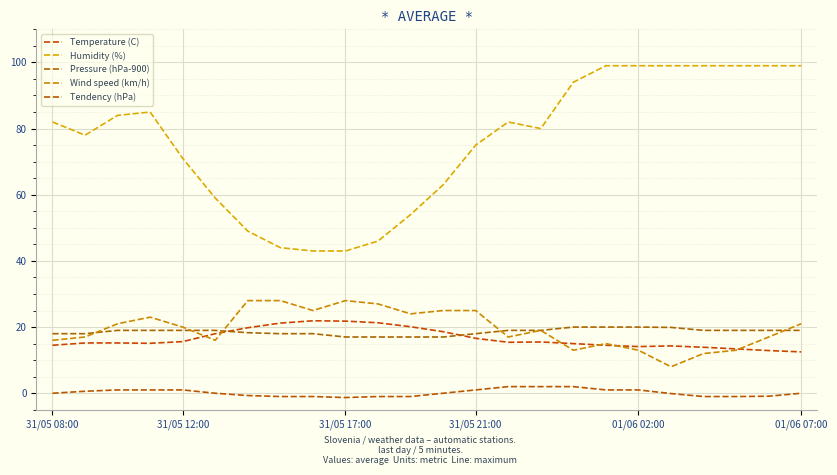

How many lines are shown in the chart?

5